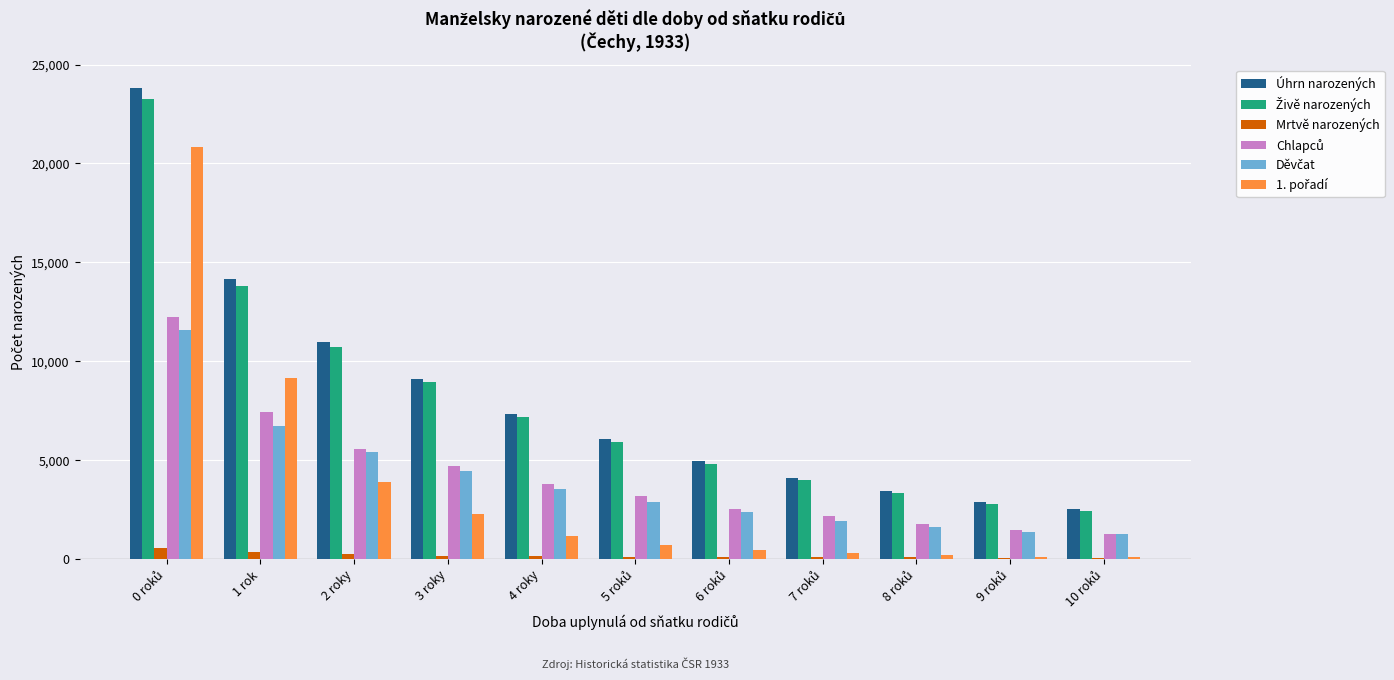

What is the greatest value displayed?

23821